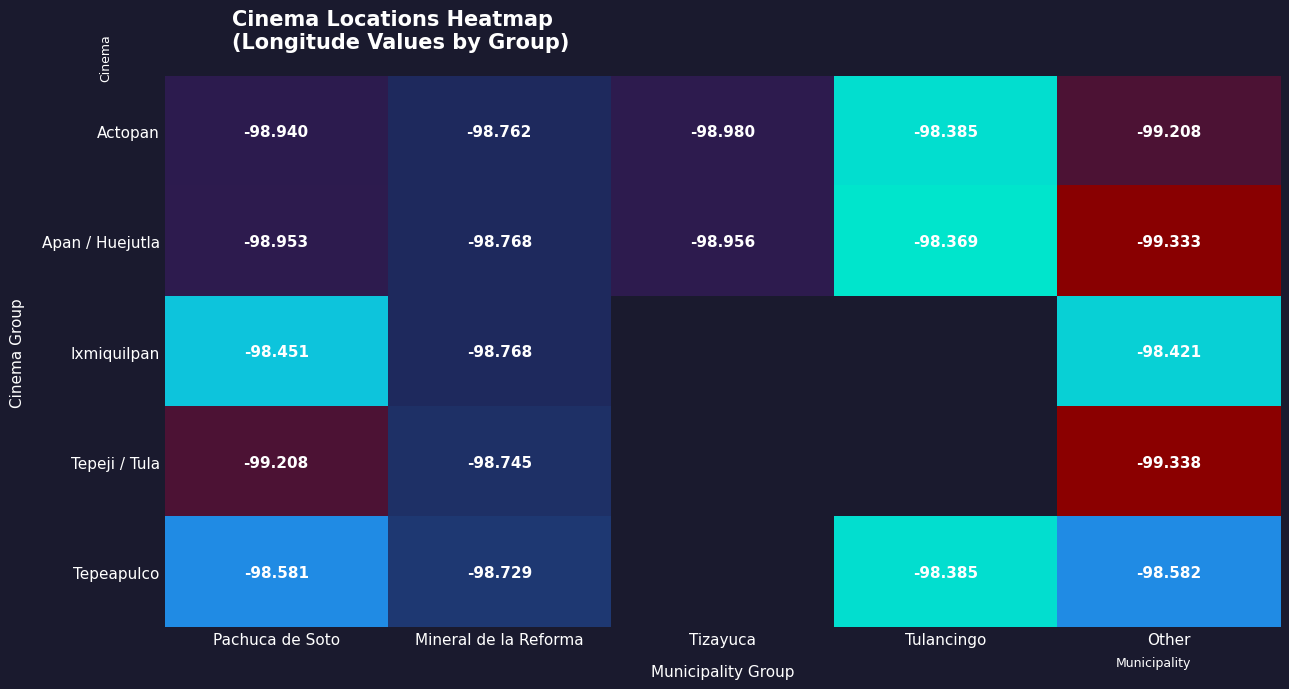

What is the greatest value displayed?

-98.4